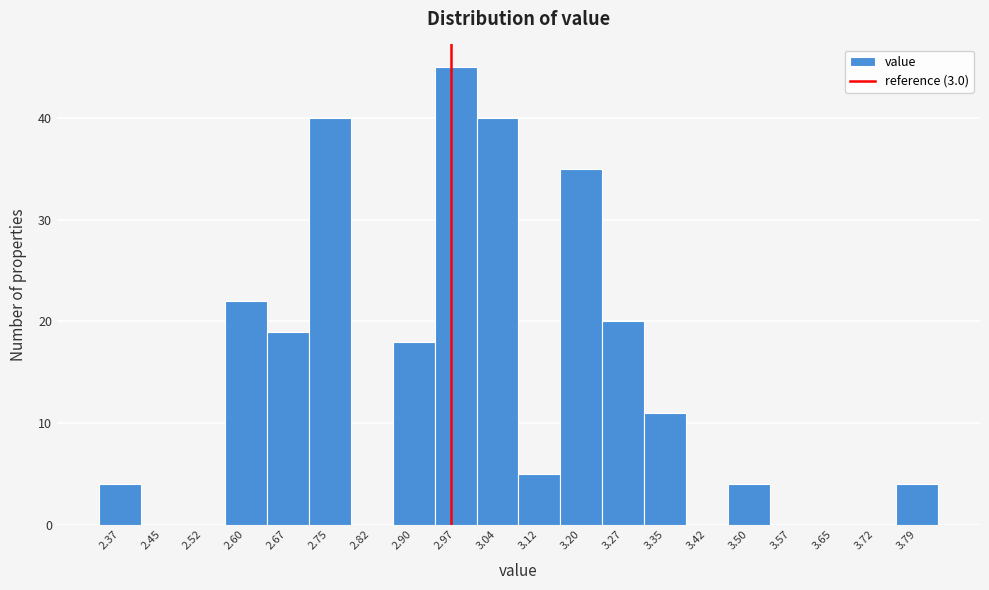

Reading right to left, list all the values displayed in this chart.

3.79=4	3.72=0	3.65=0	3.57=0	3.50=4	3.42=0	3.35=11	3.27=20	3.20=35	3.12=5	3.04=40	2.97=45	2.90=18	2.82=0	2.75=40	2.67=19	2.60=22	2.52=0	2.45=0	2.37=4